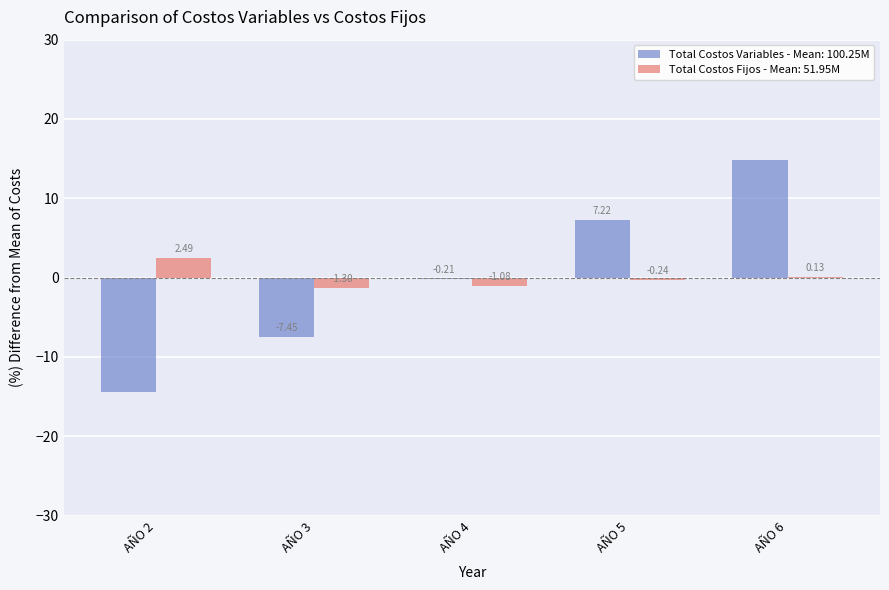

What is the total value across all series at AÑO 5?

7.0